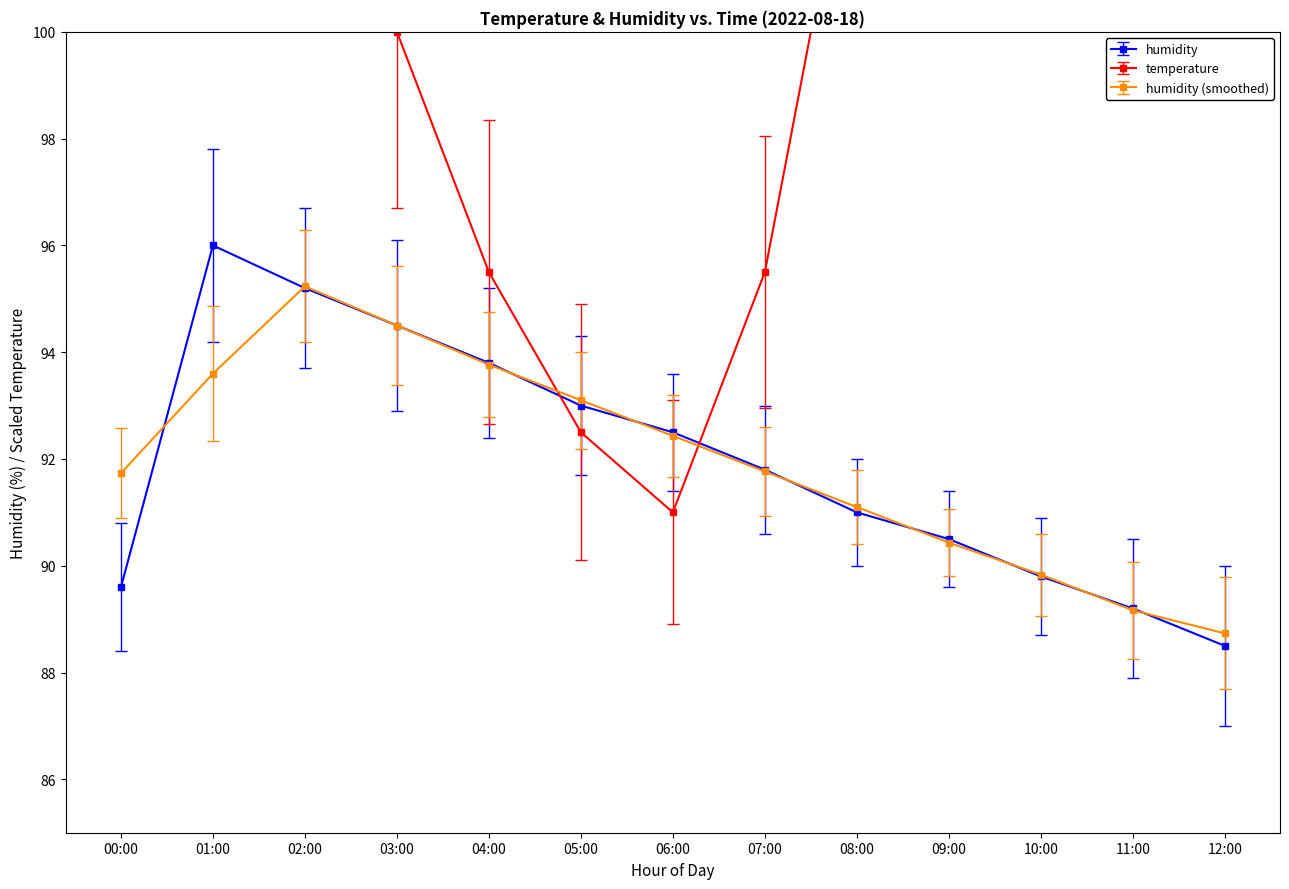

Which series has the largest total across all categories?

temperature